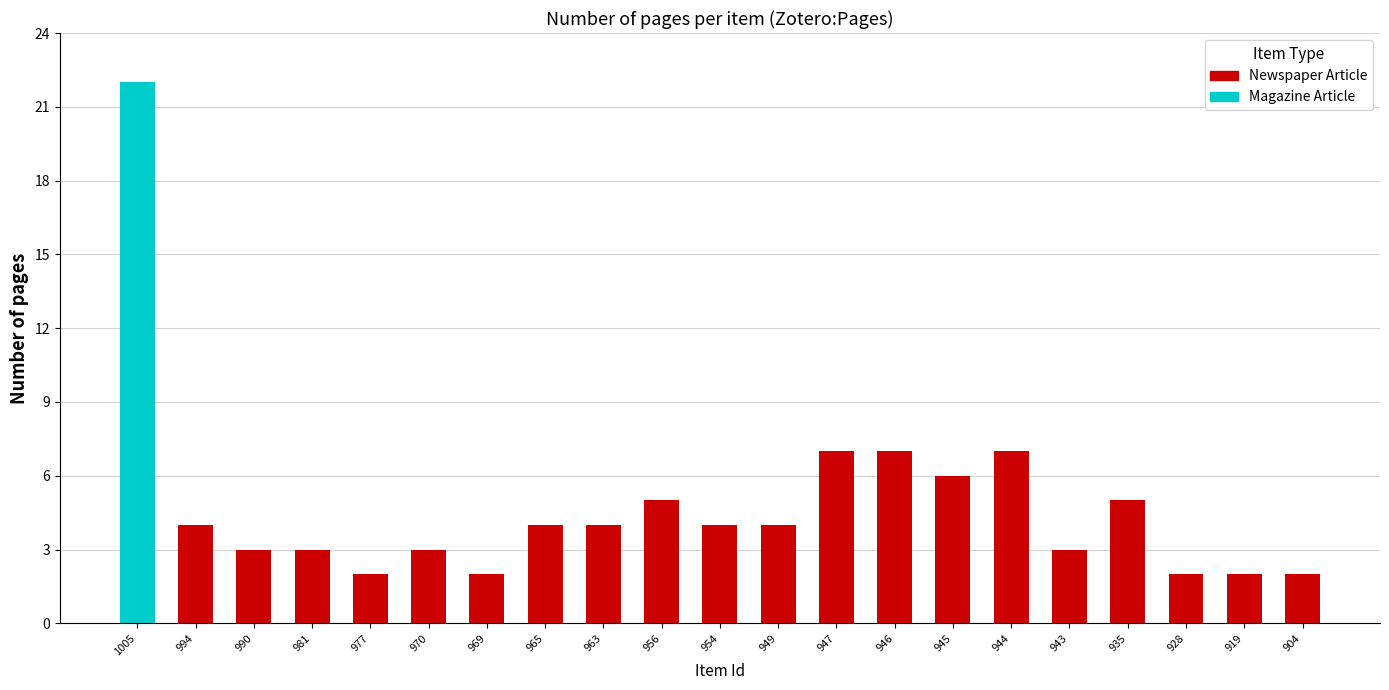

At how many categories does at least one series exceed 21?

1